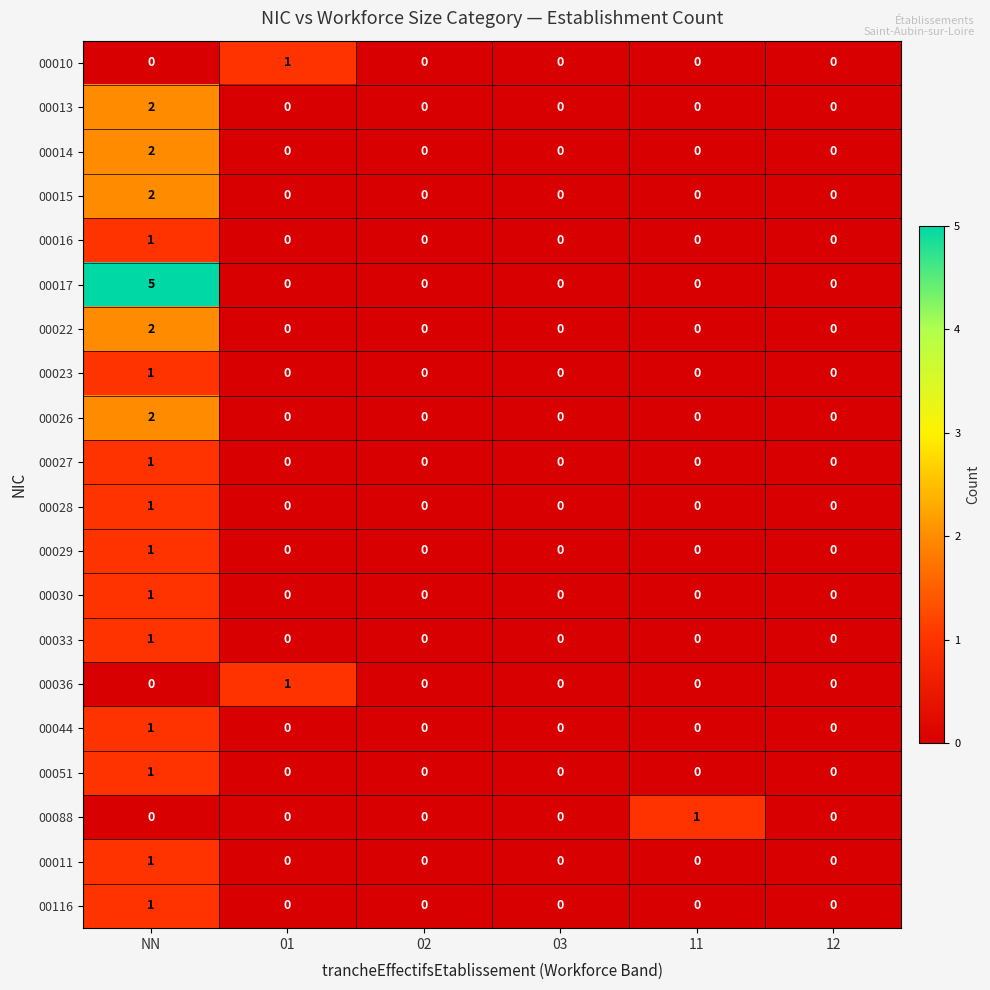

Is it true that 00026 equals 0 at 02?

True